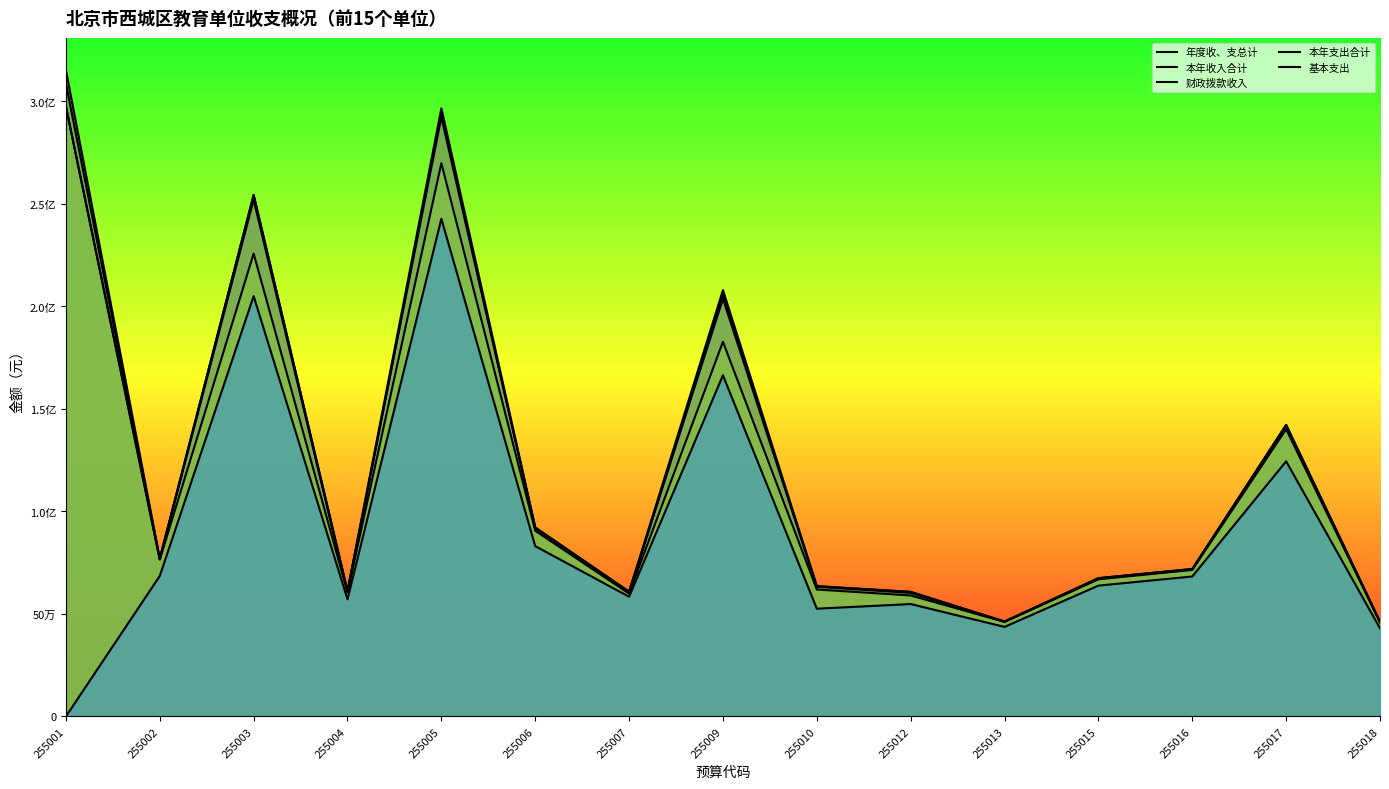

True or false: 本年收入合计 and 财政拨款收入 intersect in this chart.

False